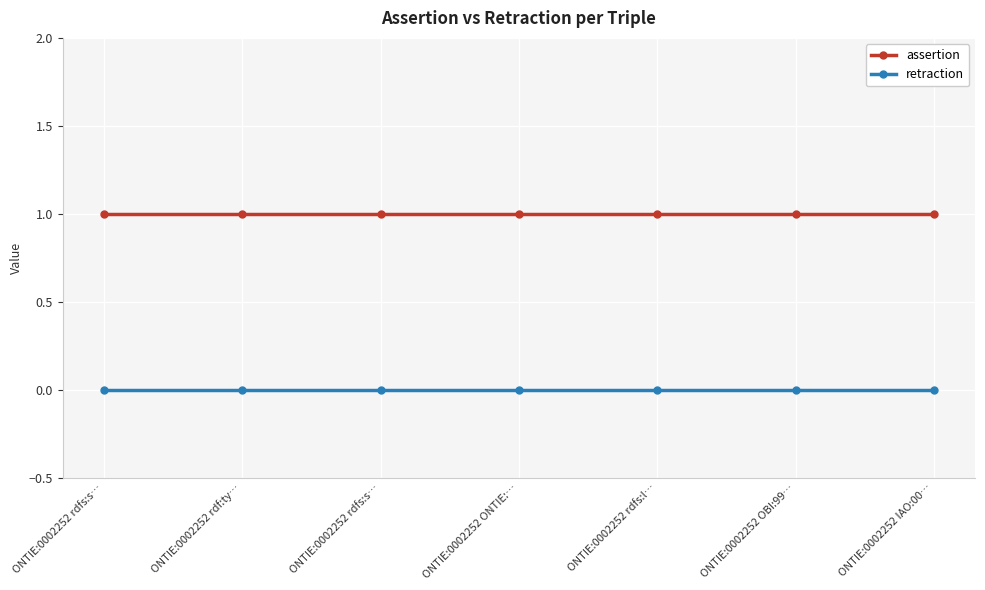

What is the lowest value of the assertion series?

1